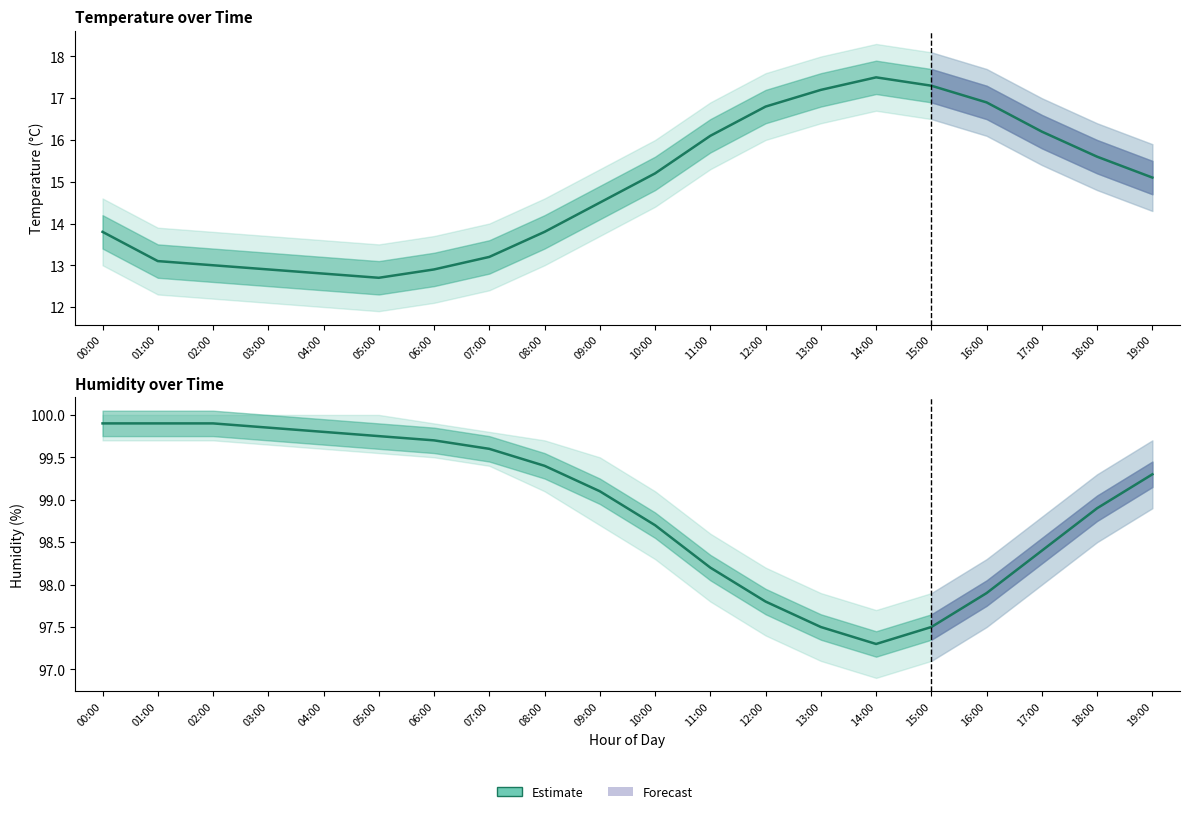

What position from the left is 05:00?

6